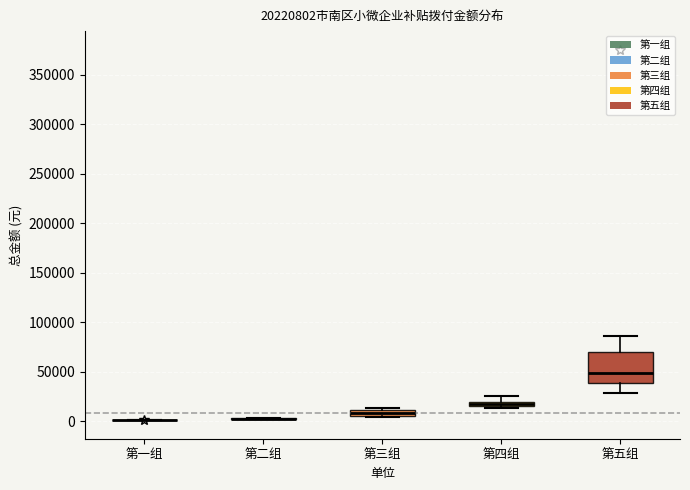

Which box is the tallest, from its lower edge to its upper edge?

第五组